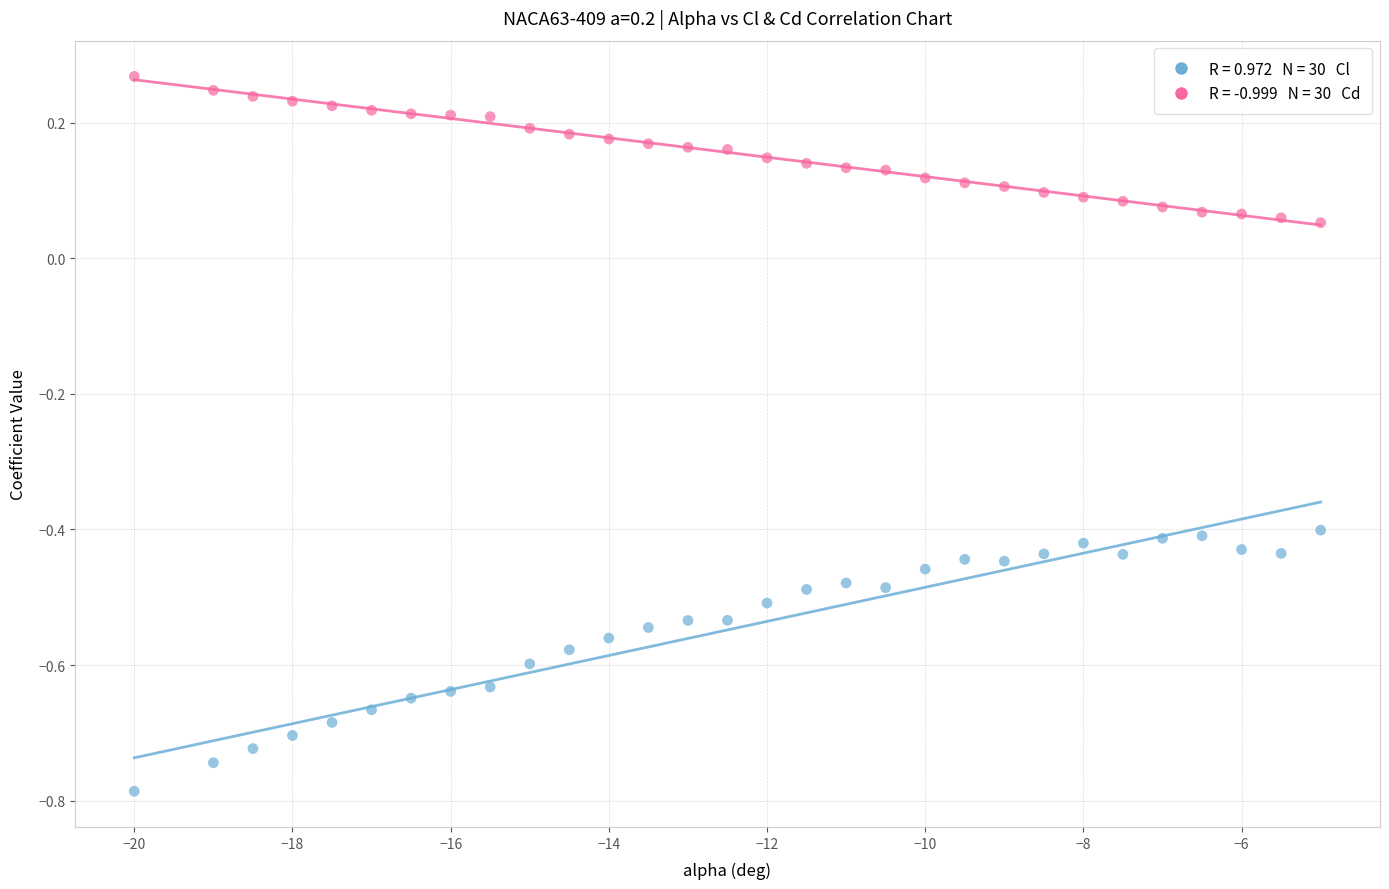

Across all data points, what is the range of X values (max minus min)?

15.0